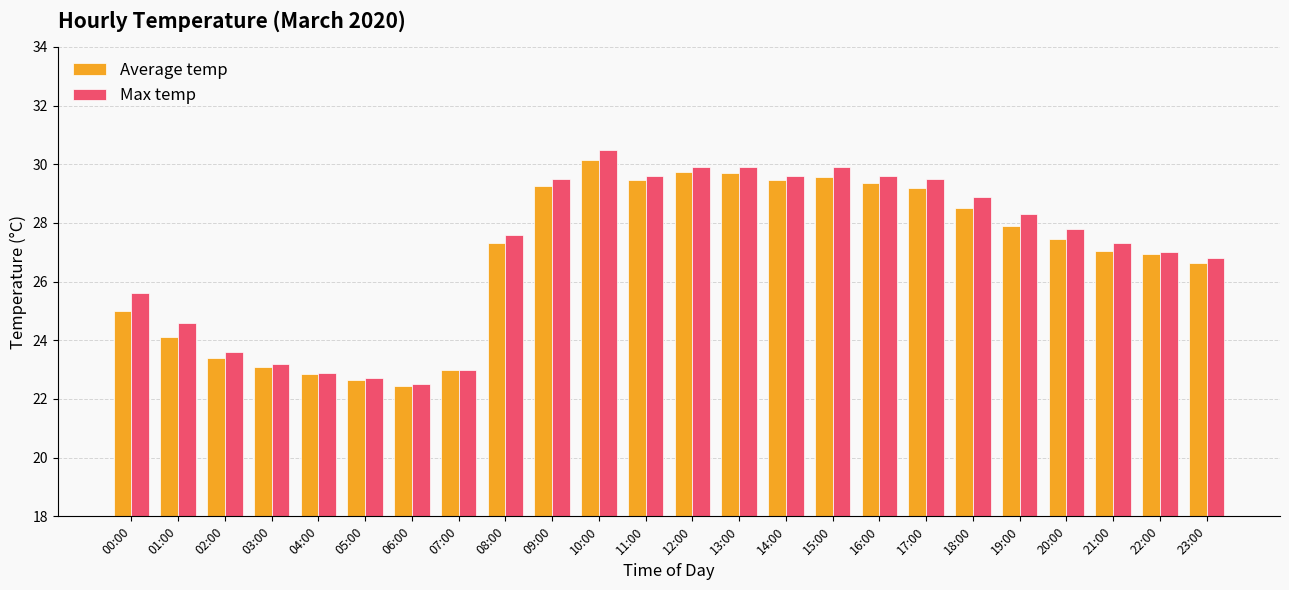

What is the approximate value of Max temp at 02:00?

23.6